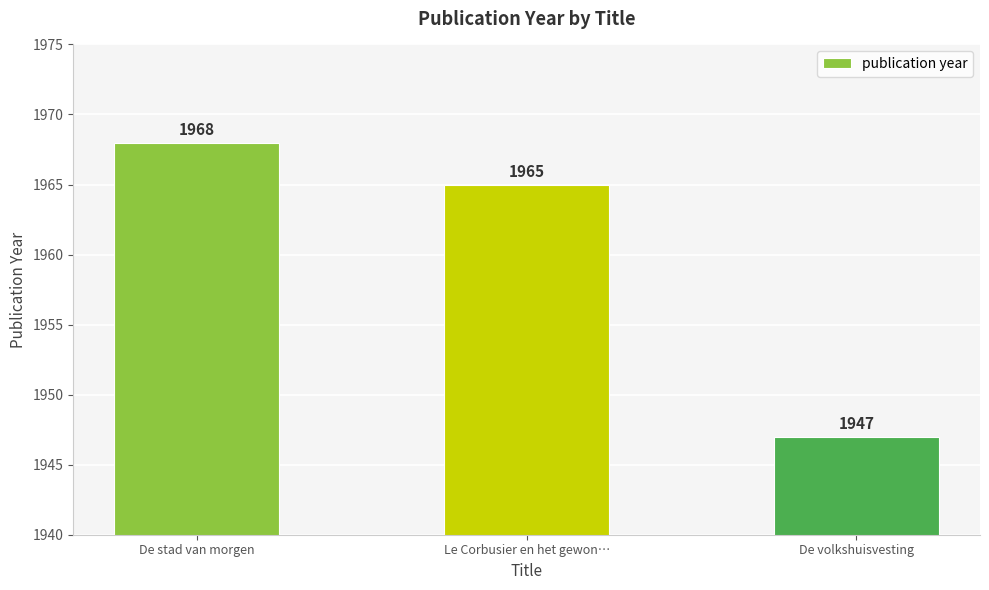

How many values are below 1965?

1